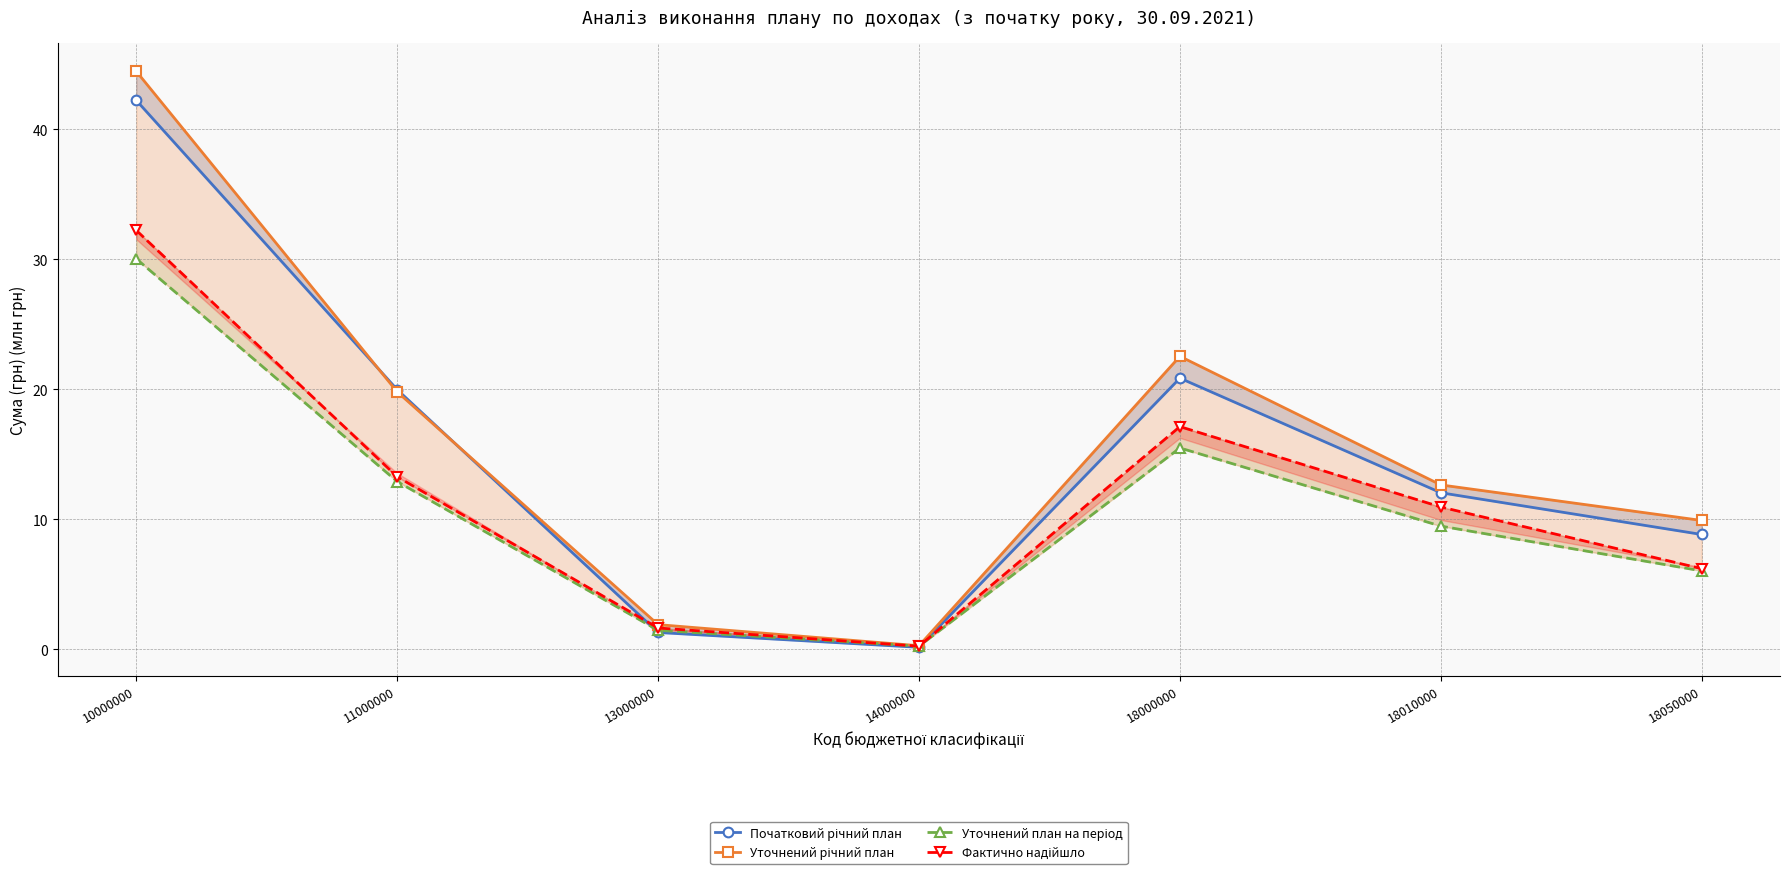

Reading right to left, transcribe all the data shown in this chart.

Початковий річний план: 18050000=8.8	18010000=12.0	18000000=20.9	14000000=0.1	13000000=1.3	11000000=20.0	10000000=42.2
Уточнений річний план: 18050000=9.9	18010000=12.6	18000000=22.5	14000000=0.3	13000000=1.9	11000000=19.8	10000000=44.5
Уточнений план на період: 18050000=6.0	18010000=9.5	18000000=15.5	14000000=0.2	13000000=1.4	11000000=12.9	10000000=30.0
Фактично надійшло: 18050000=6.2	18010000=10.9	18000000=17.1	14000000=0.2	13000000=1.6	11000000=13.3	10000000=32.2